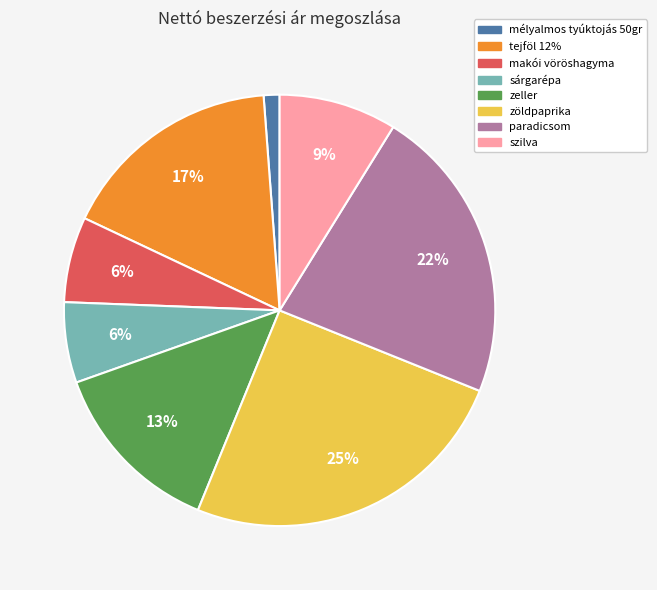

Is it true that zeller is 13% of the pie?

True